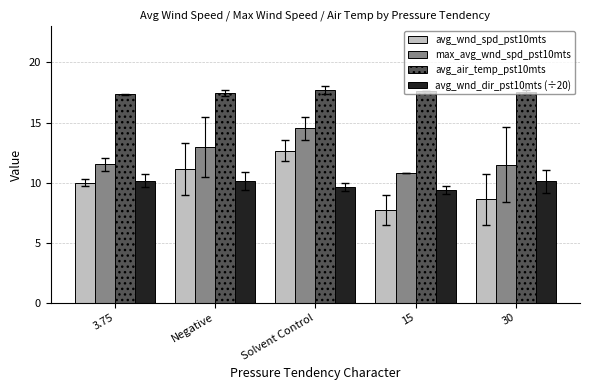

At how many categories does at least one series exceed 12?

5